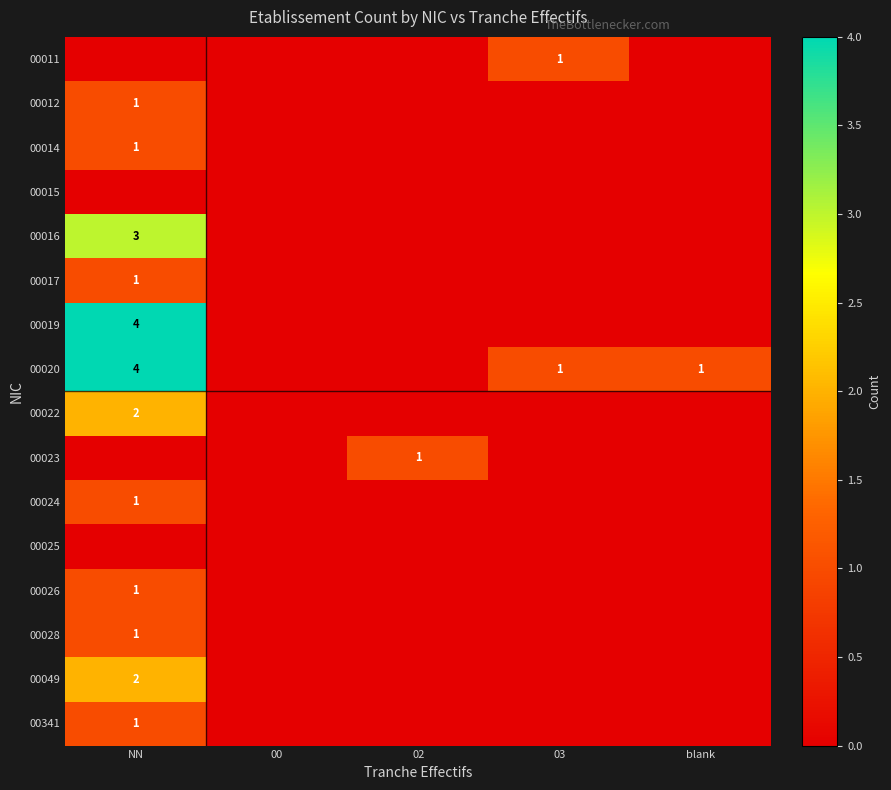

The 00020 series shows 0 at blank. True or false?

False